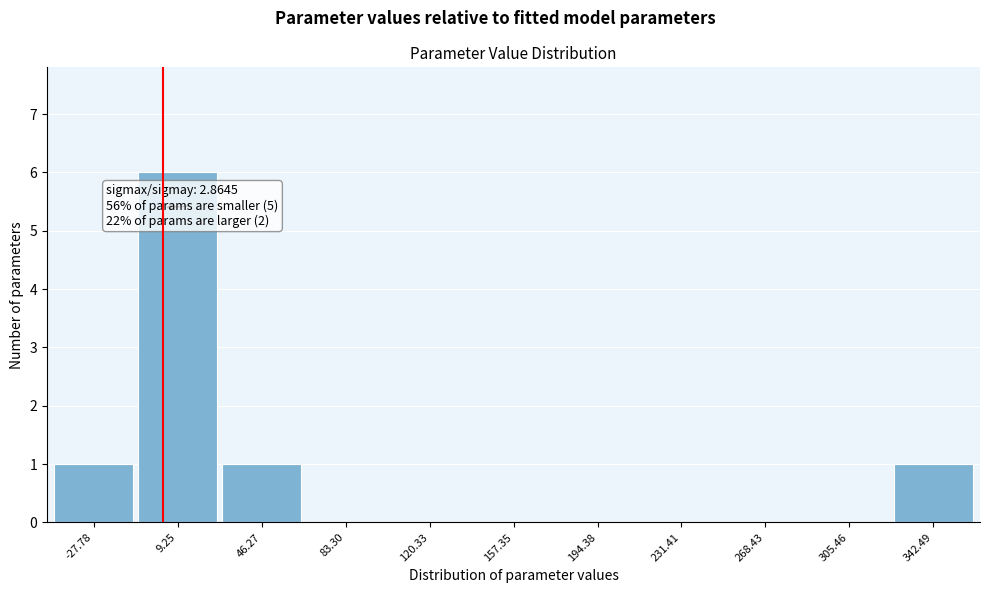

Which range on the x-axis has the tallest bar?

-10 to 30